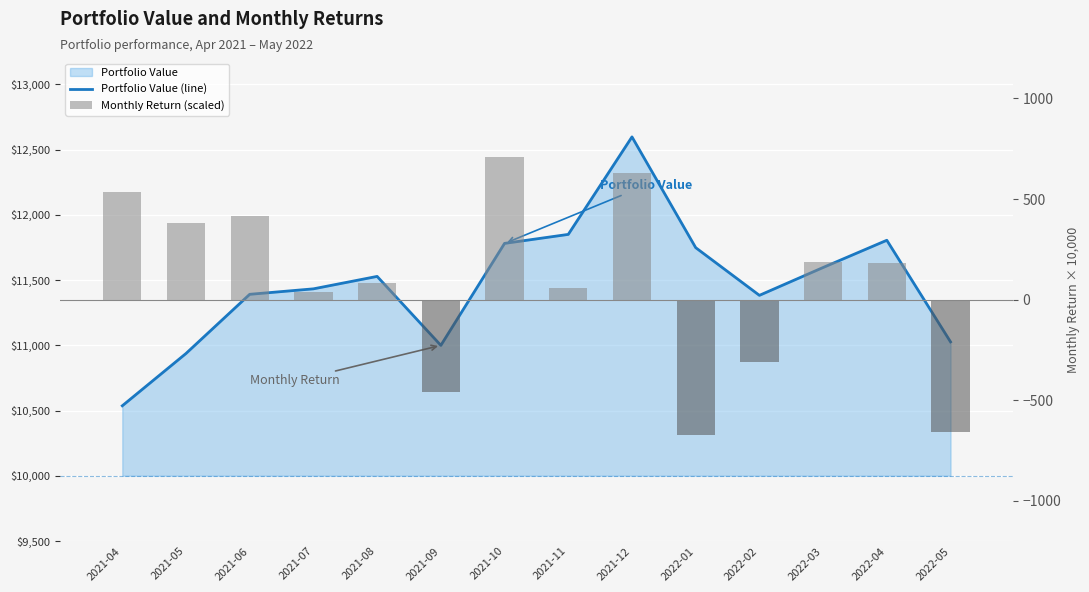

Which has a higher value, 2021-09 or 2022-03?

2022-03